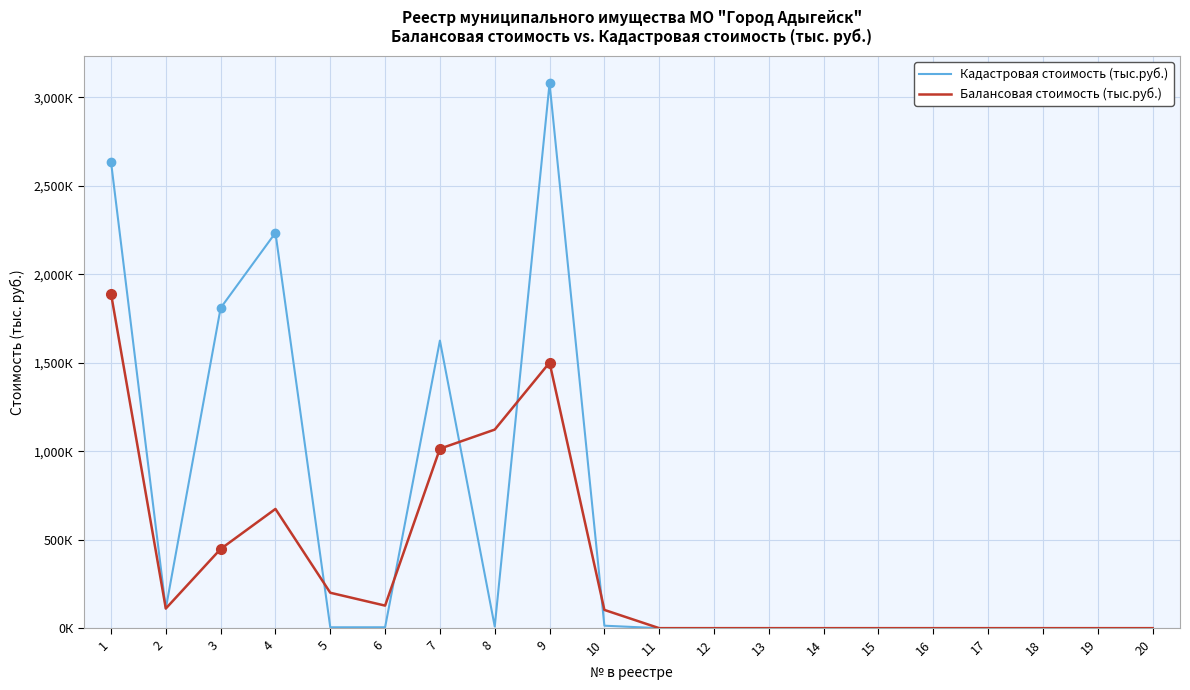

What is the sum of the Балансовая стоимость (тыс.руб.) values at 5 and 9?

1700.6